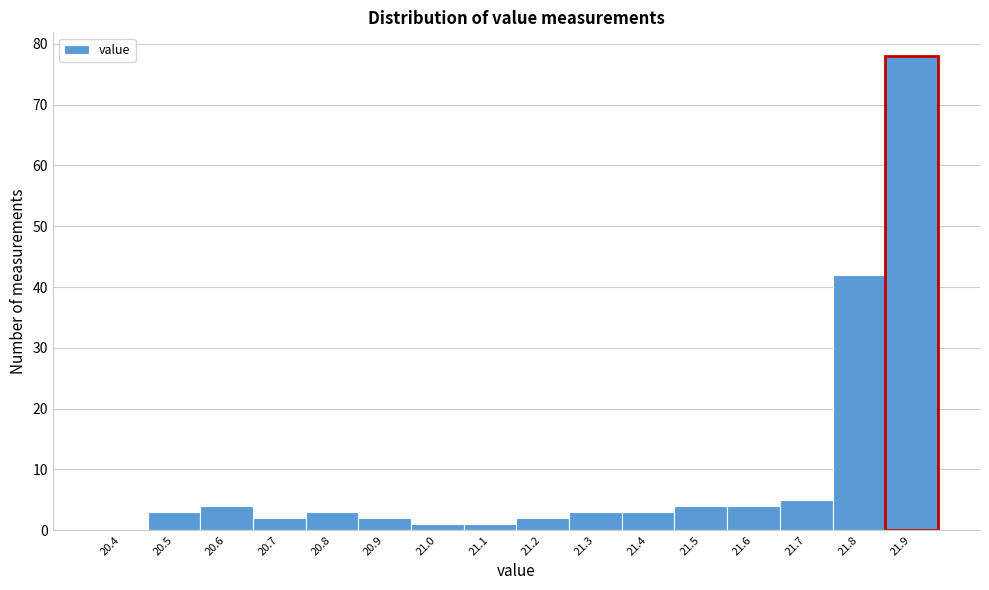

Reading left to right, transcribe all the data shown in this chart.

20.4=0	20.5=3	20.6=4	20.7=2	20.8=3	20.9=2	21.0=1	21.1=1	21.2=2	21.3=3	21.4=3	21.5=4	21.6=4	21.7=5	21.8=42	21.9=78